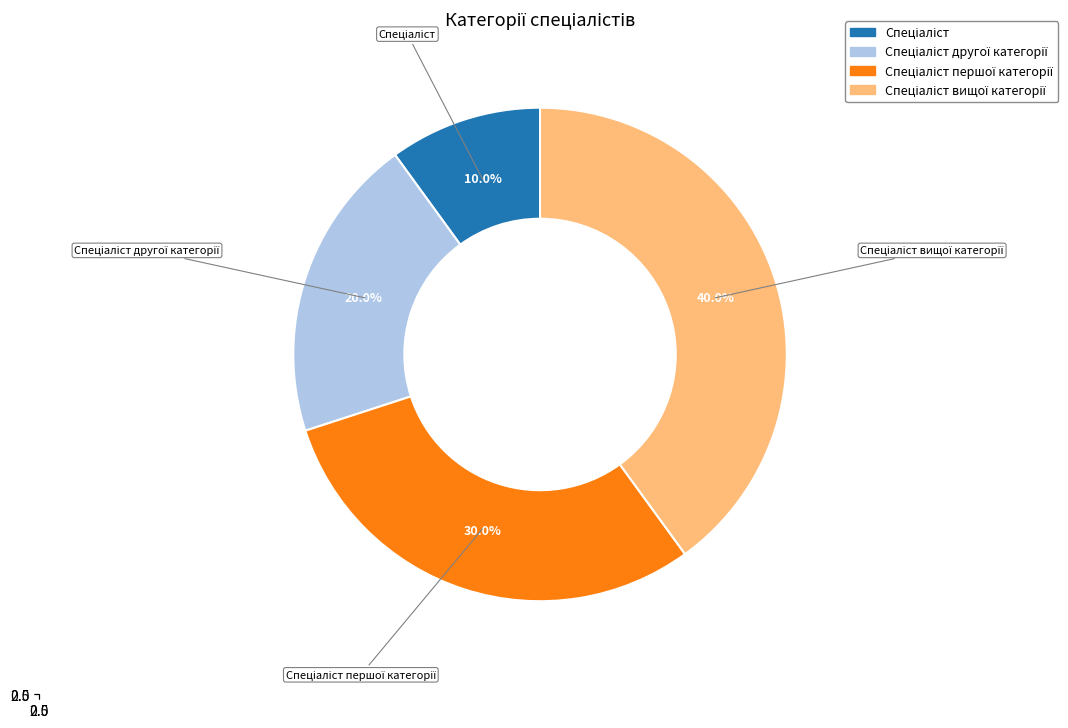

Which category has the biggest portion of the pie?

Спеціаліст вищої категорії